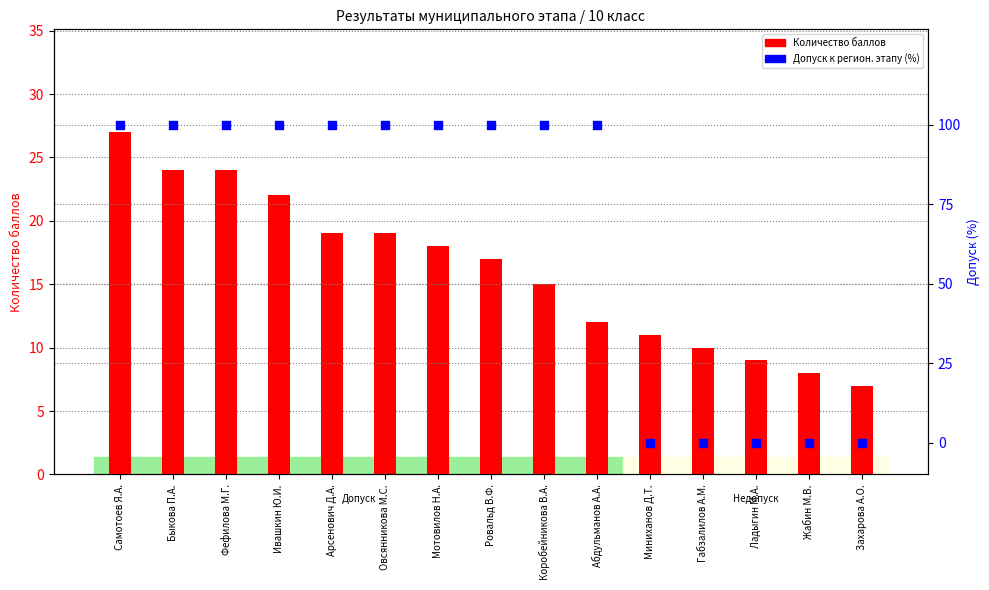

At which category is the sum across all series the highest?

Самотоев Я.А.